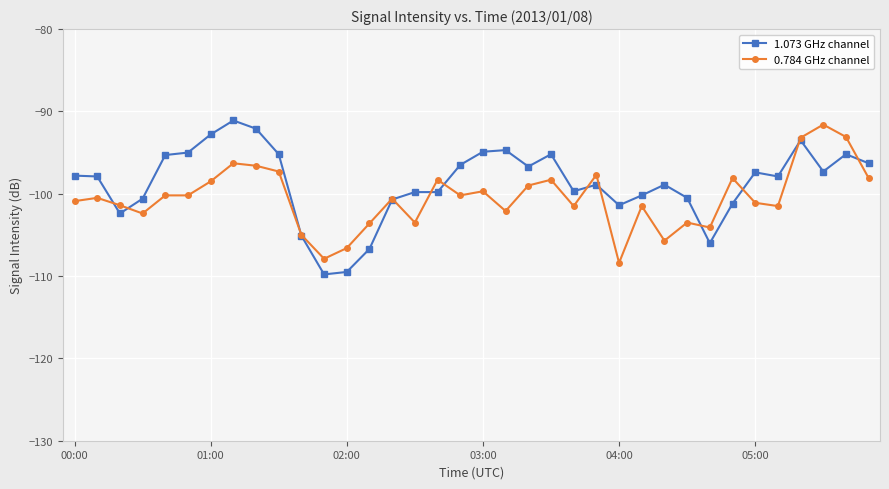

What is the value of the 0.784 GHz channel point at the 8th from the left?

-96.3